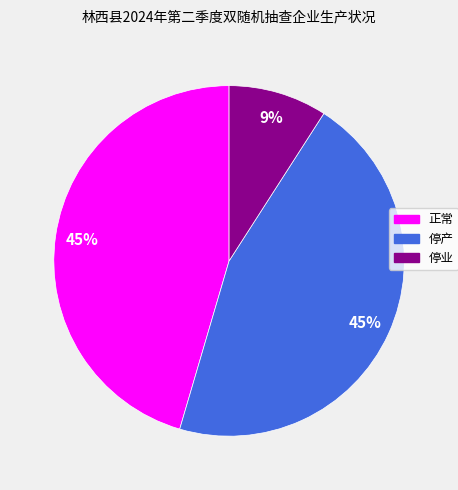

Count the number of slices in the pie.

3